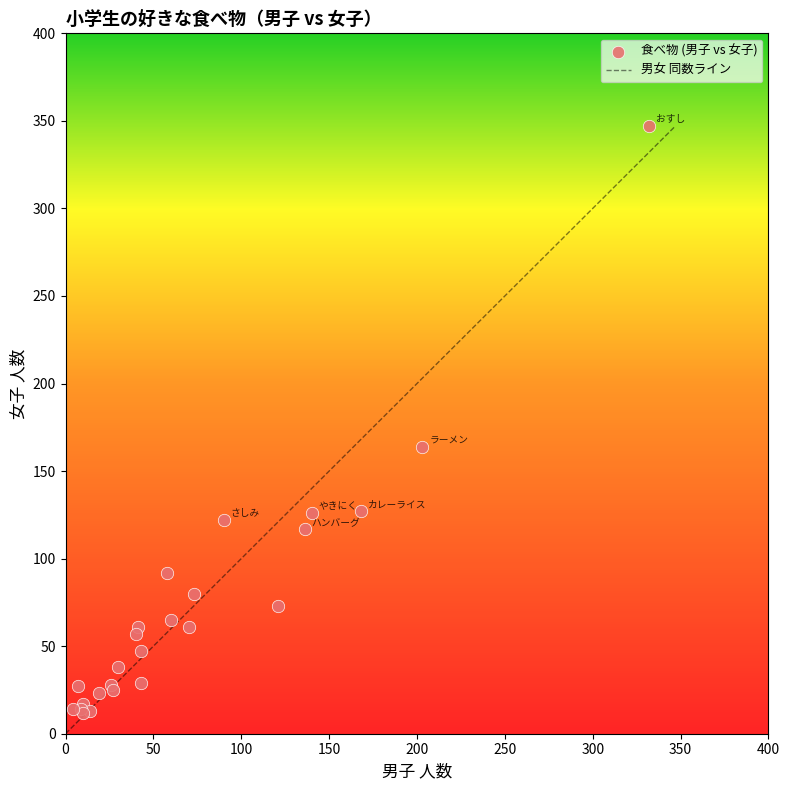

What Y value in the scatter plot is closest to 179?

164